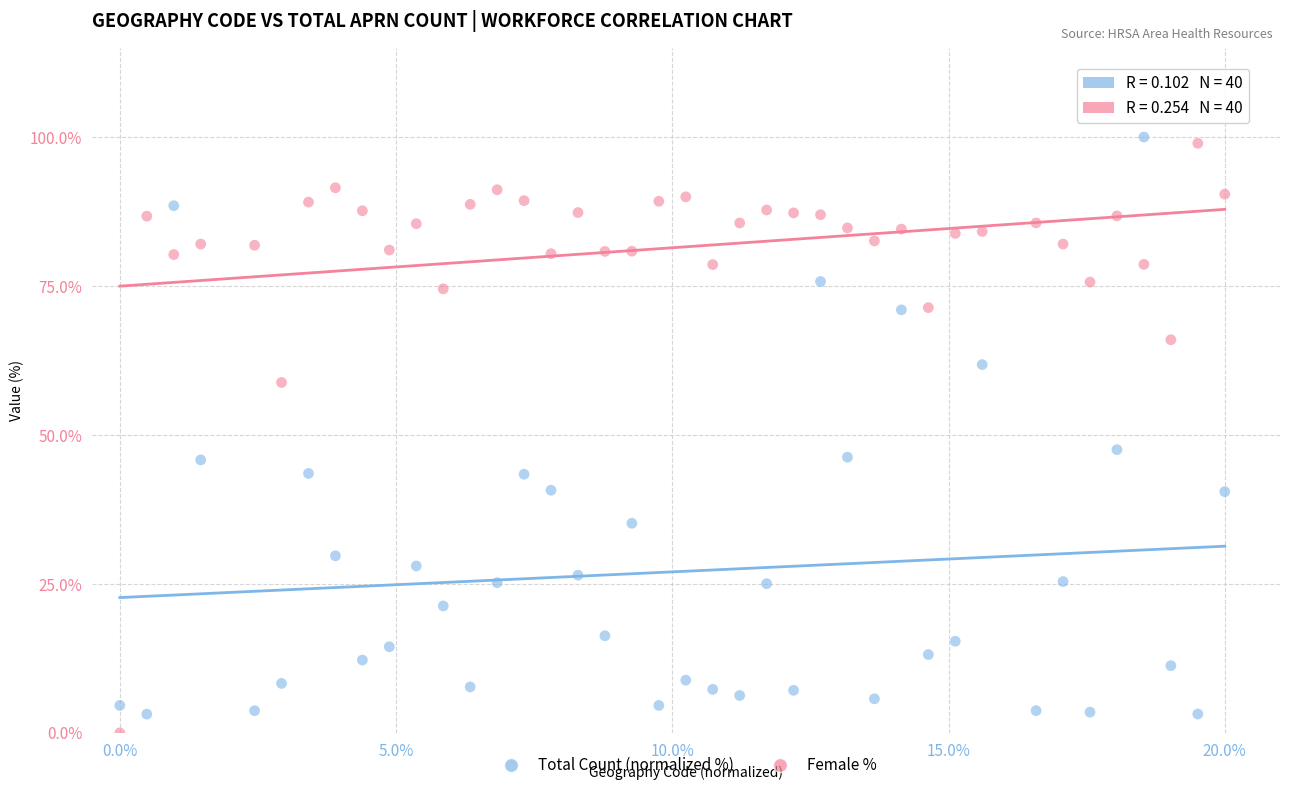

Across all data points, what is the range of X values (max minus min)?

20.0